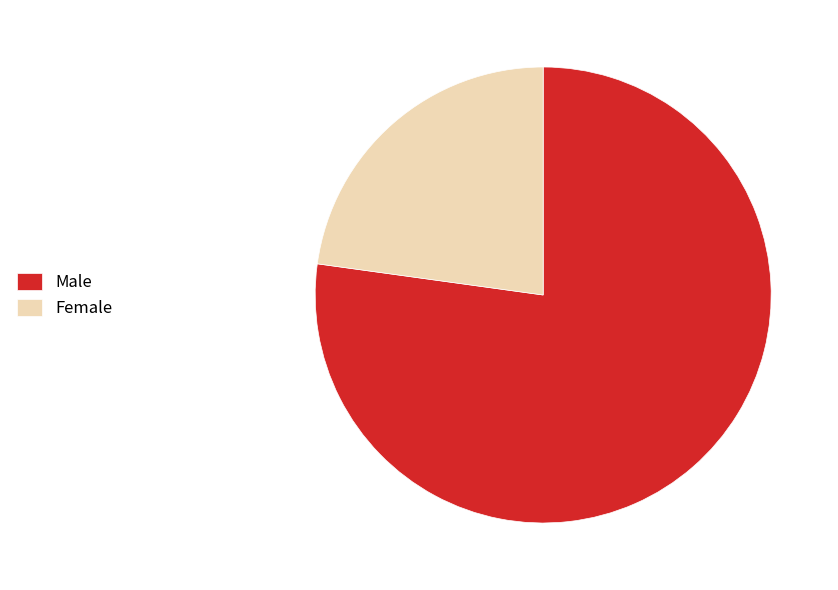

The Male slice represents 77% of the pie. True or false?

True